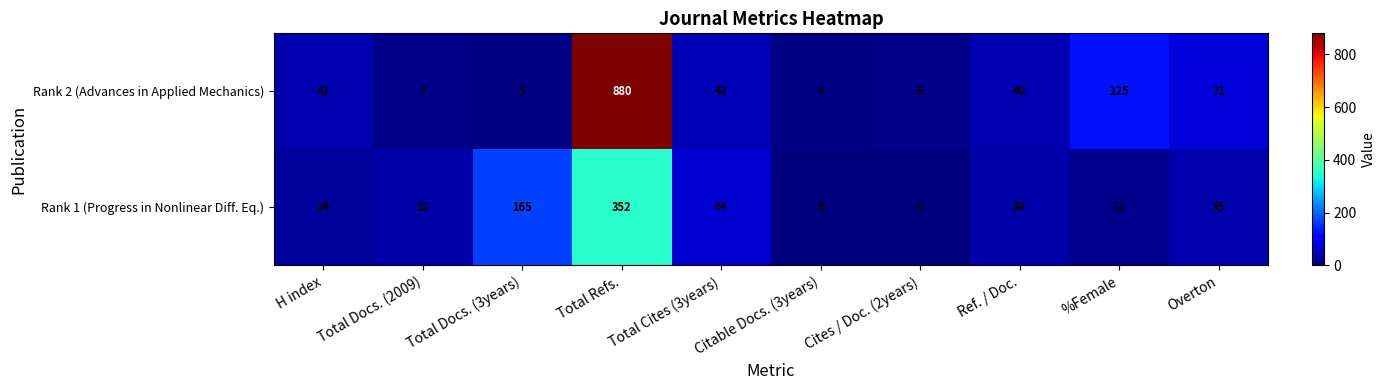

What is the highest value of the Rank 2 (Advances in Applied Mechanics) series?

880